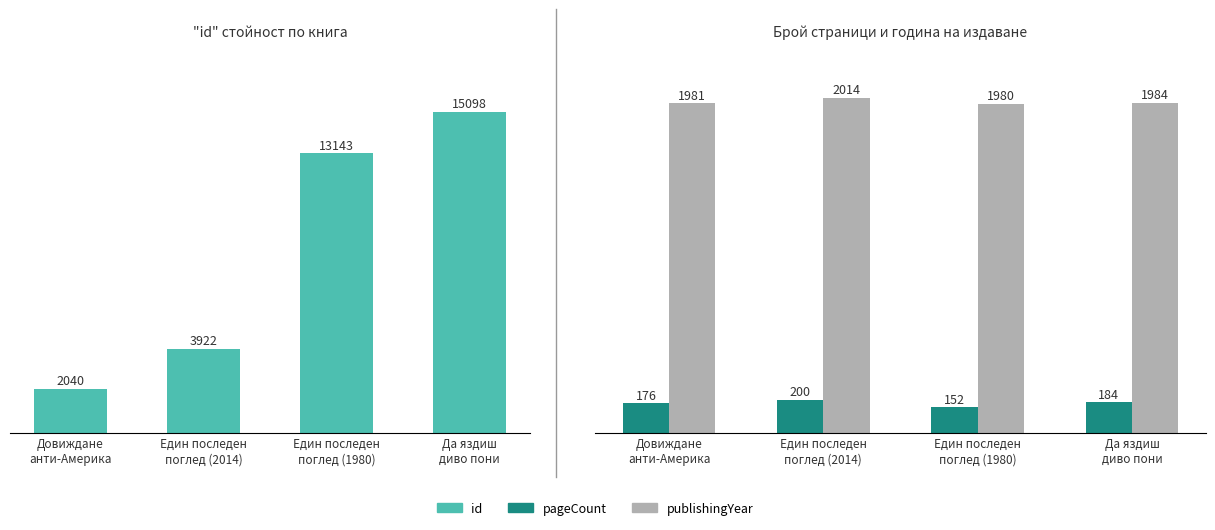

At which category does the chart reach its minimum across all series?

Един последен
поглед (1980)